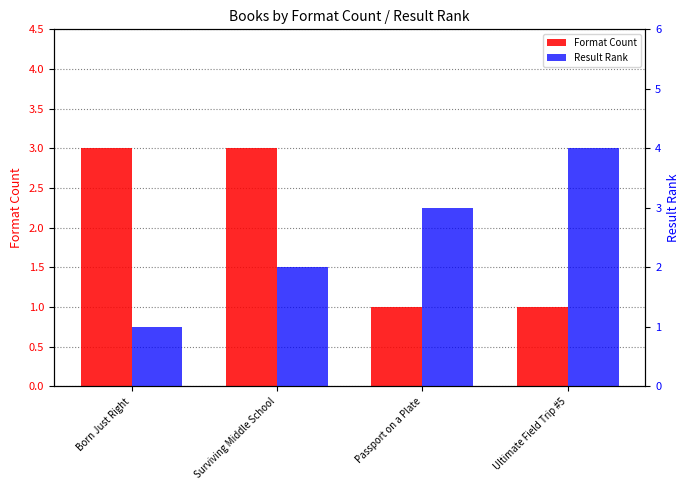

List the series in order of their overall mean, highest first.

Result Rank, Format Count